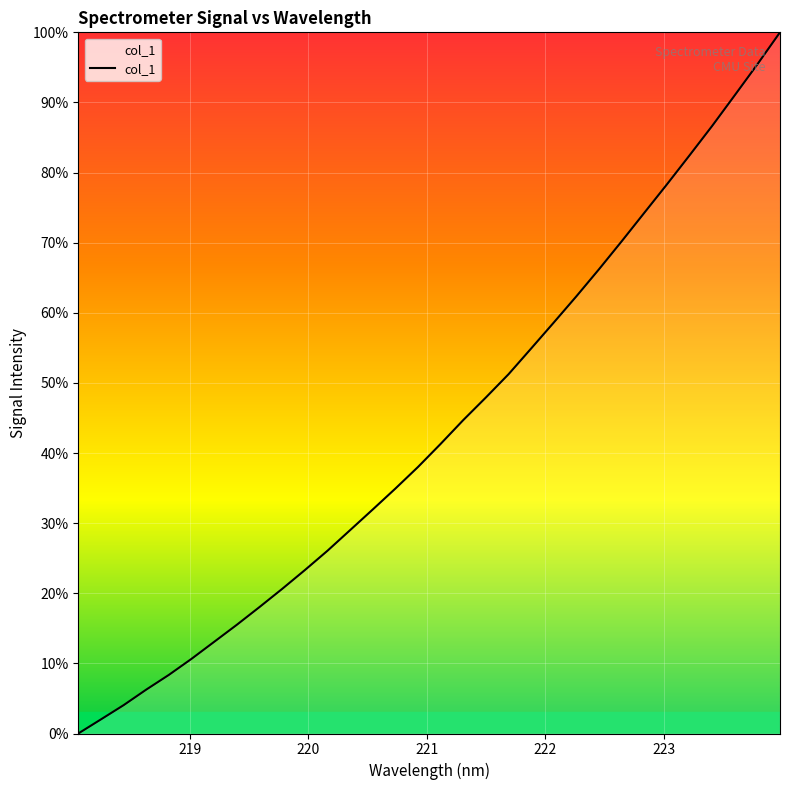

Does the chart display data point markers on the line(s)?

No